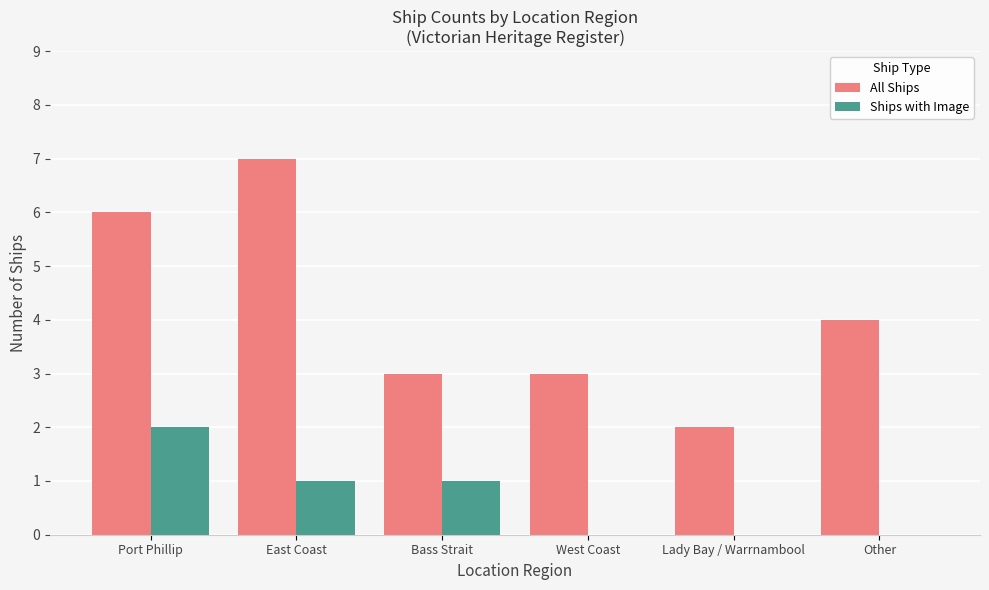

What is the sum of all Ships with Image values?

4